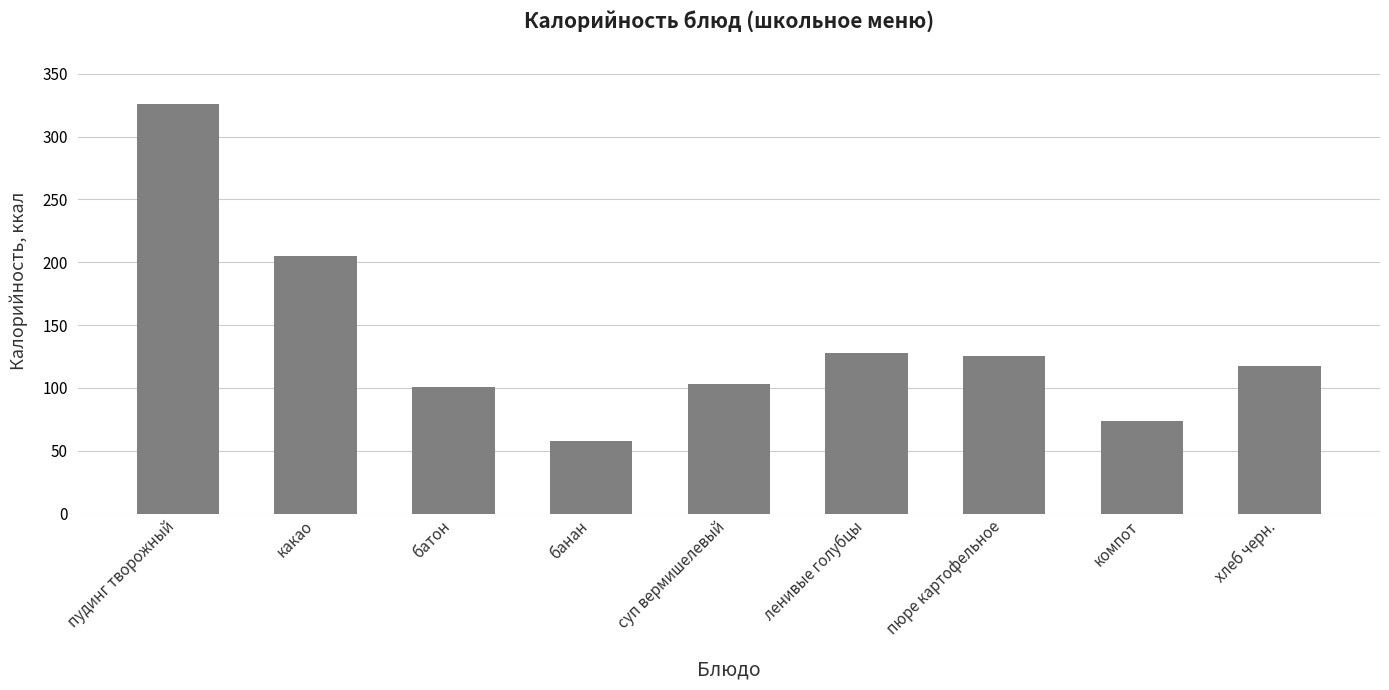

What is the sum of the values at батон and пудинг творожный?

427